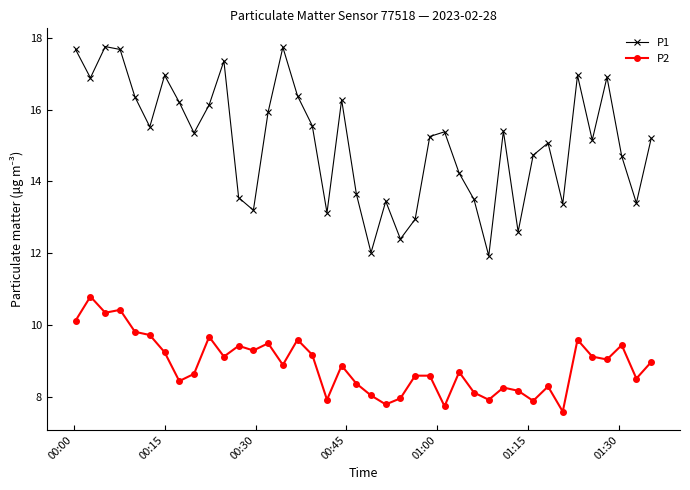

Rank the series by their average value, from lowest to highest.

P2, P1